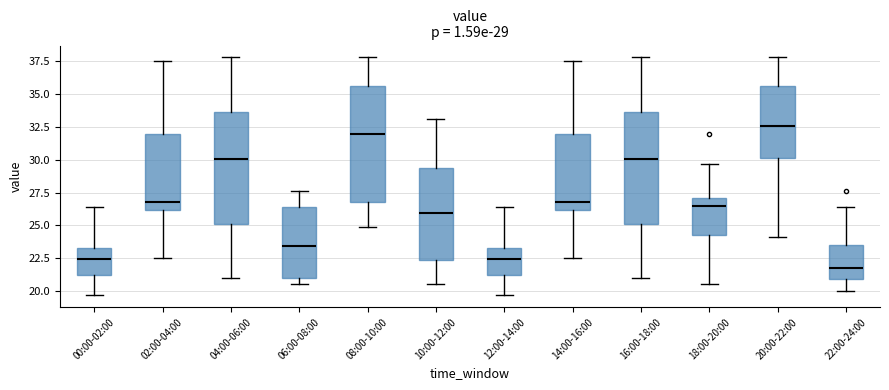

Which box has the lowest median line?

22:00-24:00